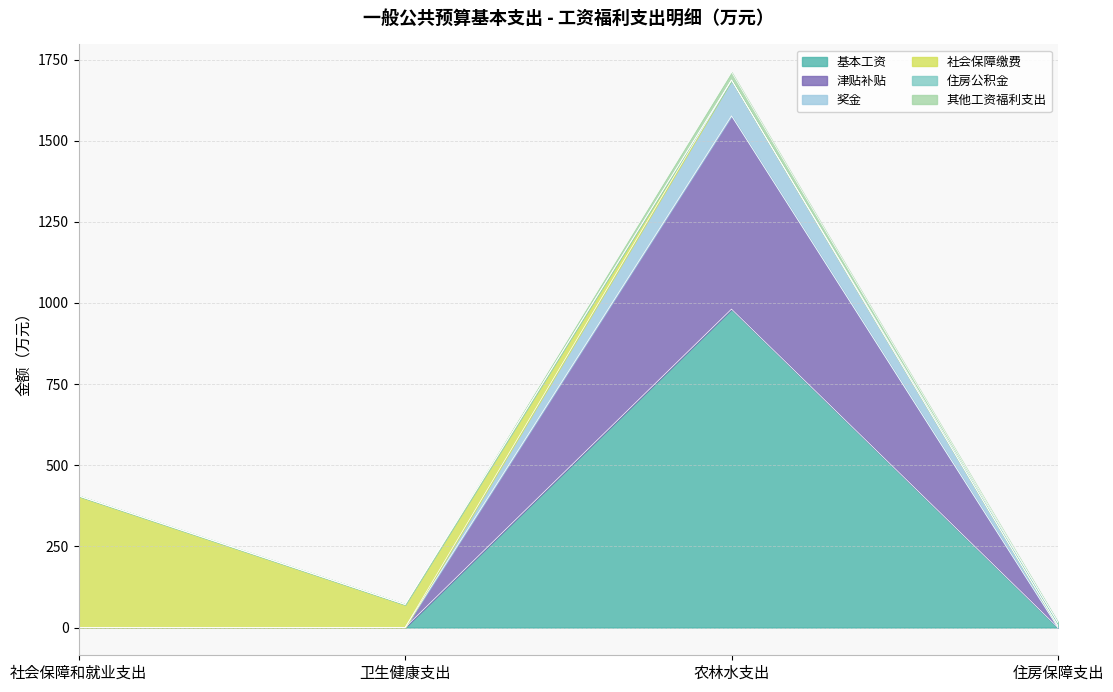

True or false: 基本工资 has more than 2 interior local peaks.

False